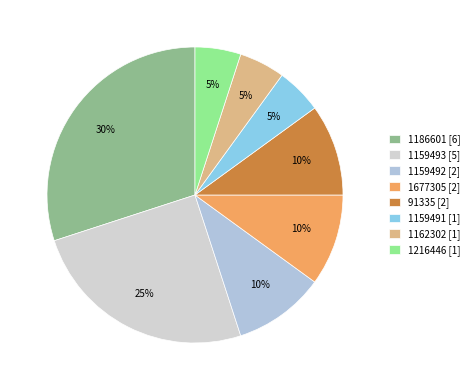

What is the ratio of the value at 91335 [2] to the value at 1159492 [2]?

1.0